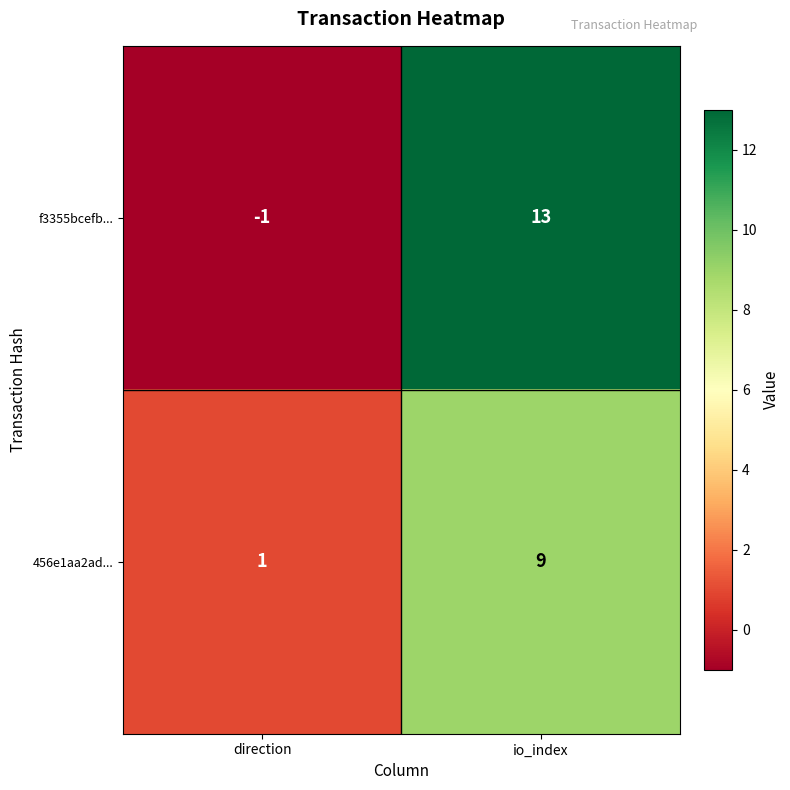

What is the total value across all series at io_index?

22